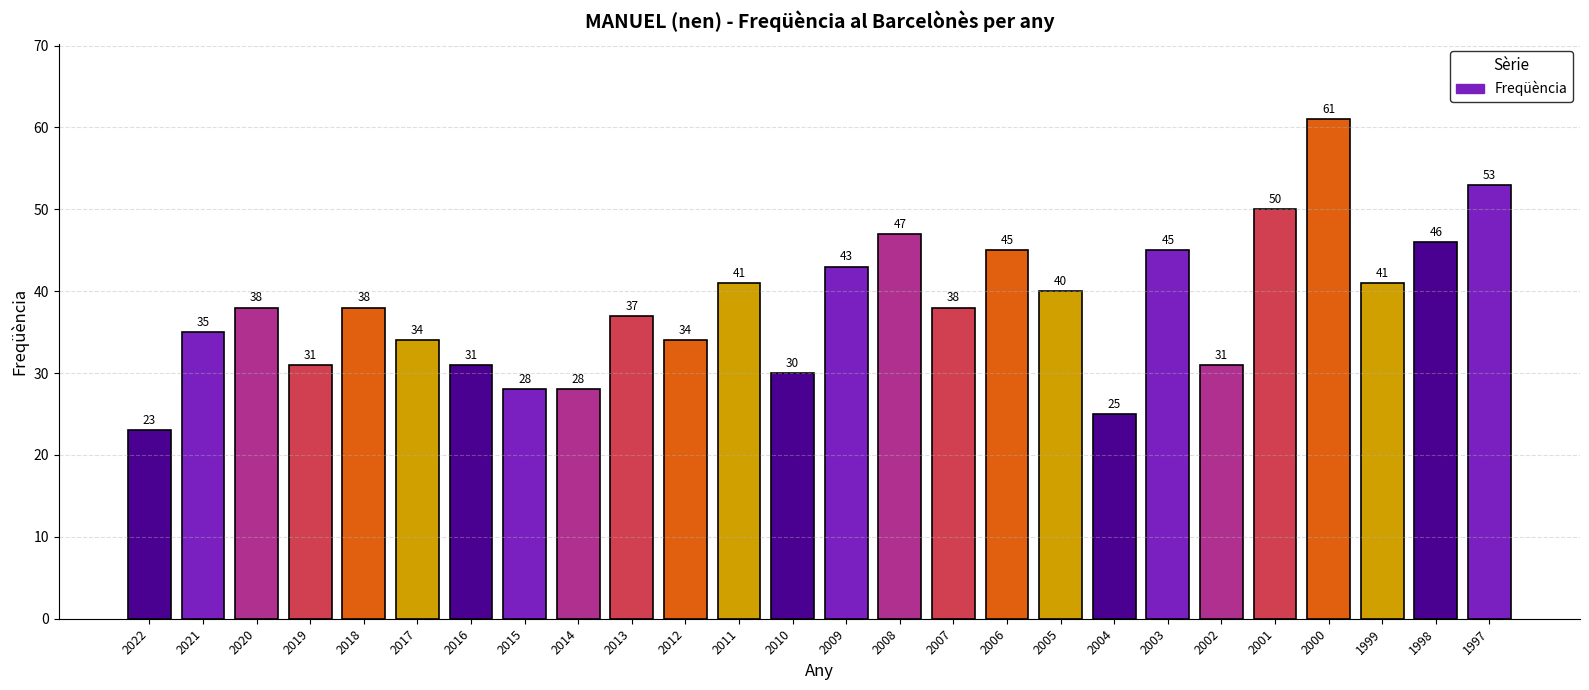

What is the ratio of the value at 2011 to the value at 2018?

1.1